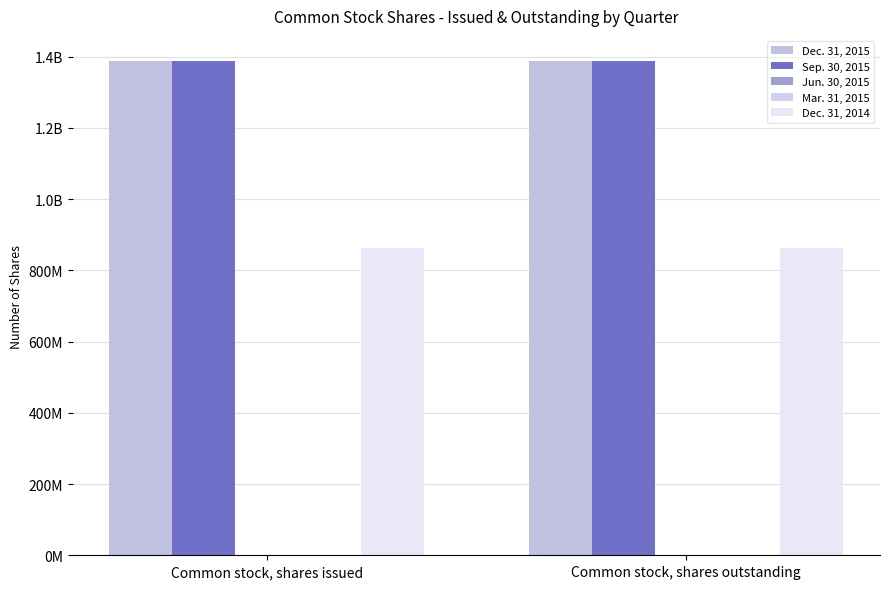

Reading left to right, list all the values displayed in this chart.

Dec. 31, 2015: 1388669532	1388669532
Sep. 30, 2015: 1388669532	1388669532
Jun. 30, 2015: 1327937	1327937
Mar. 31, 2015: 1327937	1327937
Dec. 31, 2014: 861315576	861315576